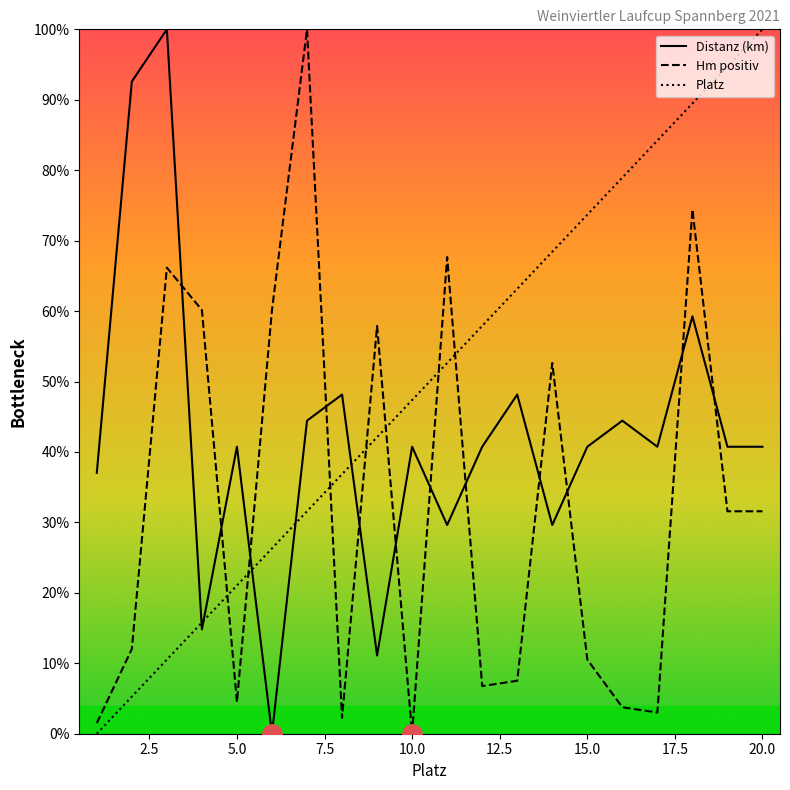

What are all the series names shown in the legend?

Distanz (km), Hm positiv, Platz